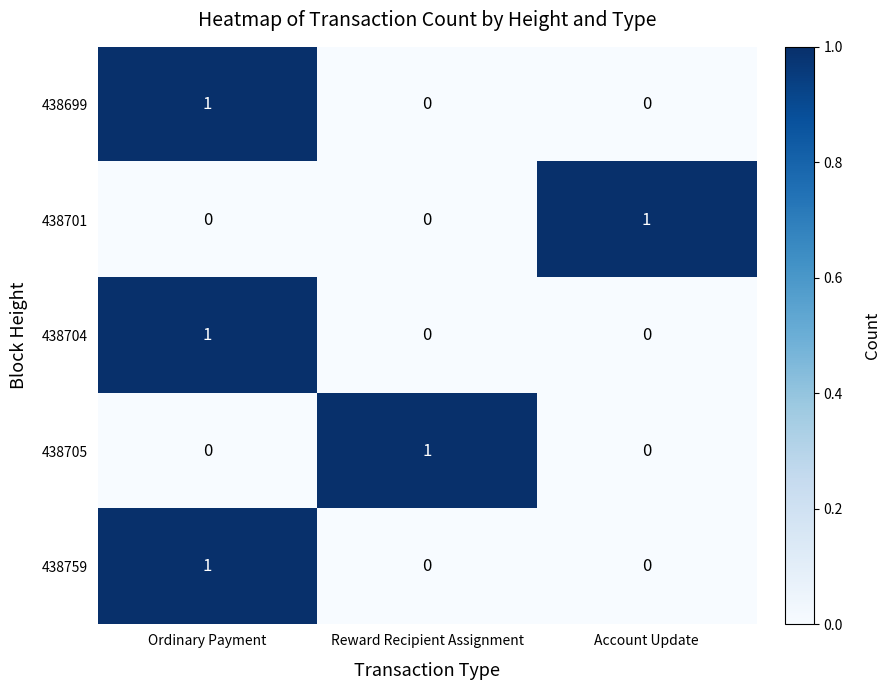

True or false: 438759 has a value of 2 at Ordinary Payment.

False